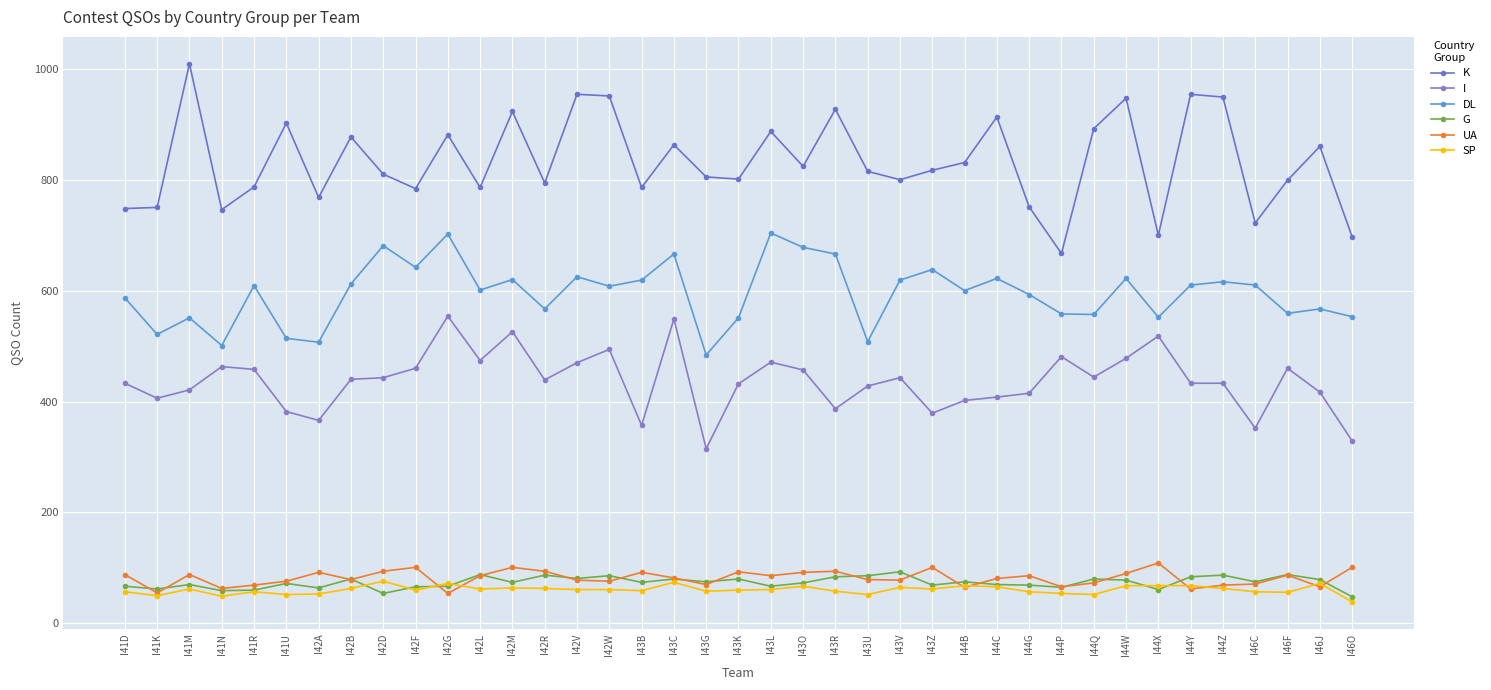

At I42L, list the series in order from largest to smallest.

K, DL, I, G, UA, SP